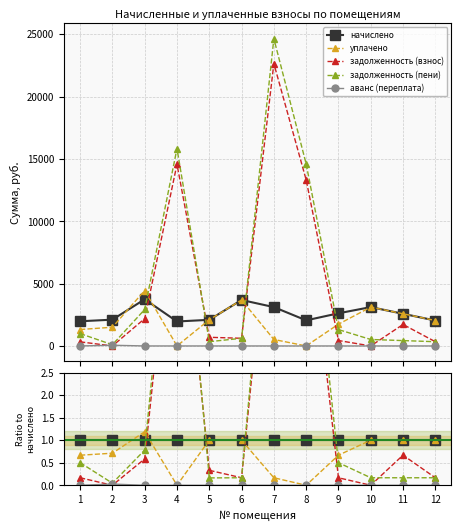

True or false: задолженность (пени) has more than 1 interior local peaks.

True